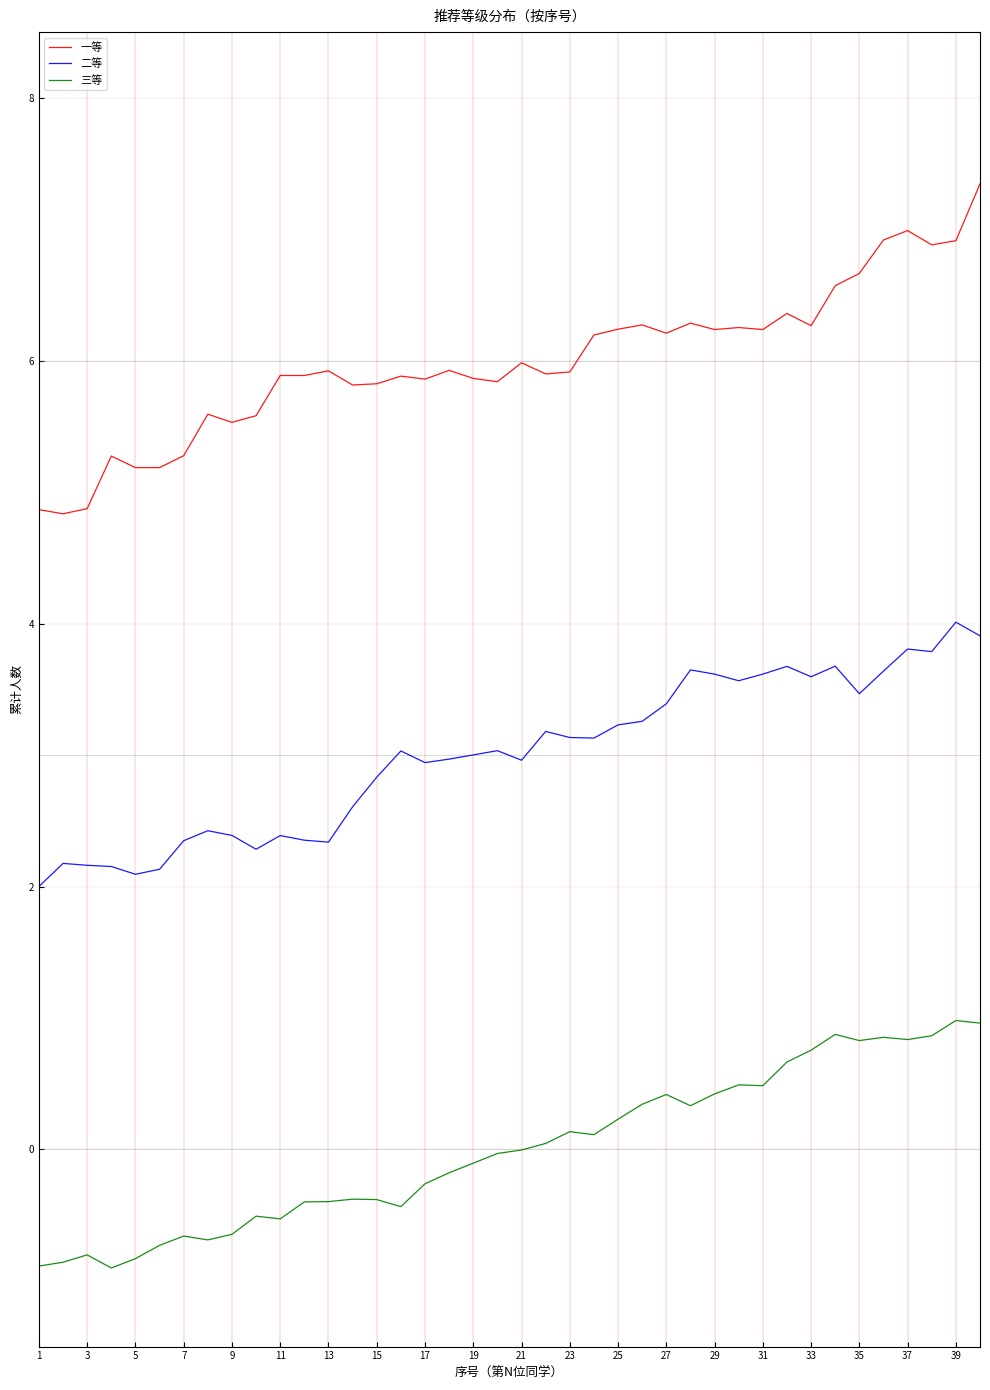

List the series in order of their overall mean, lowest first.

三等, 二等, 一等